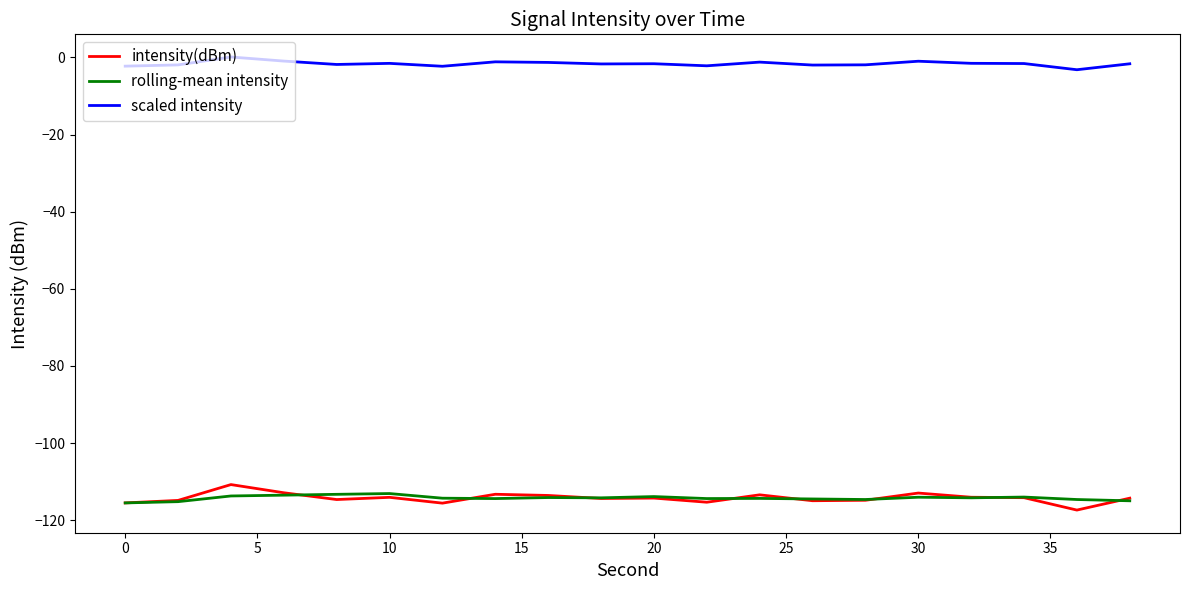

True or false: intensity(dBm) and scaled intensity intersect in this chart.

False